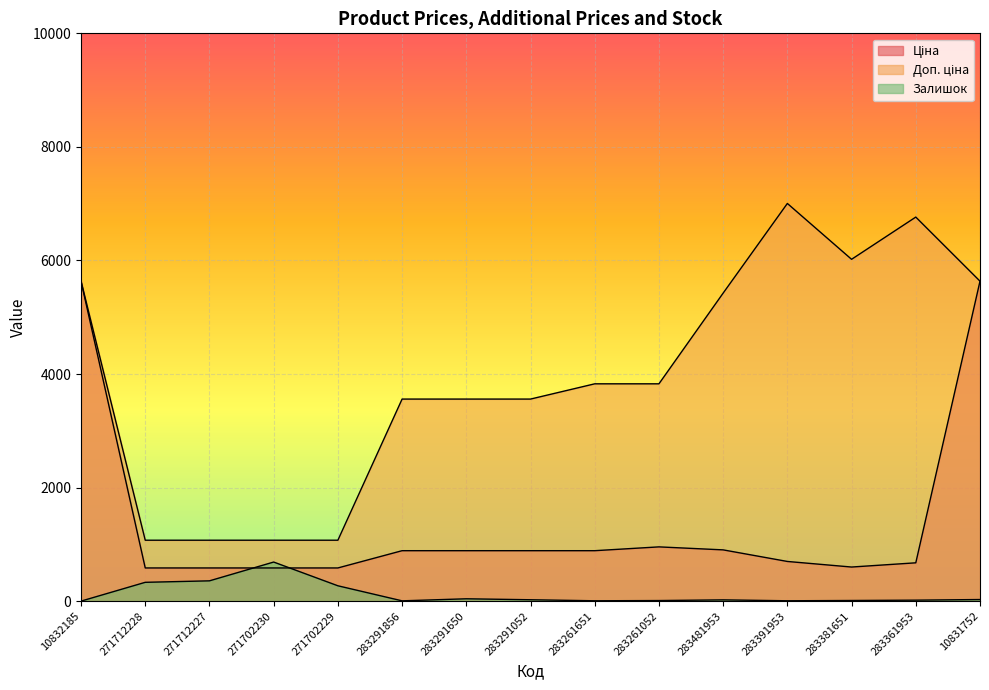

True or false: Ціна has more than 2 points higher than both neighbors.

False